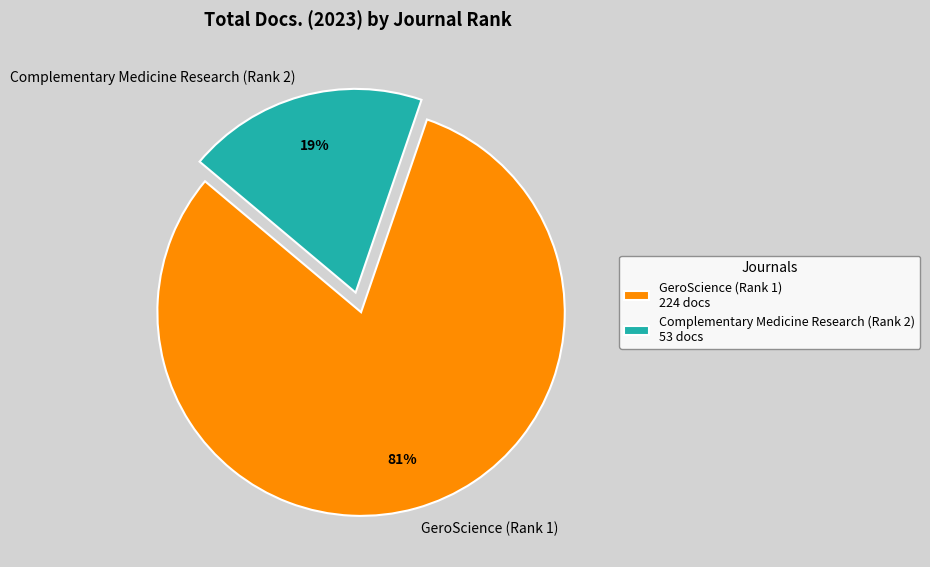

Rank the categories by value from highest to lowest.

GeroScience (Rank 1), Complementary Medicine Research (Rank 2)